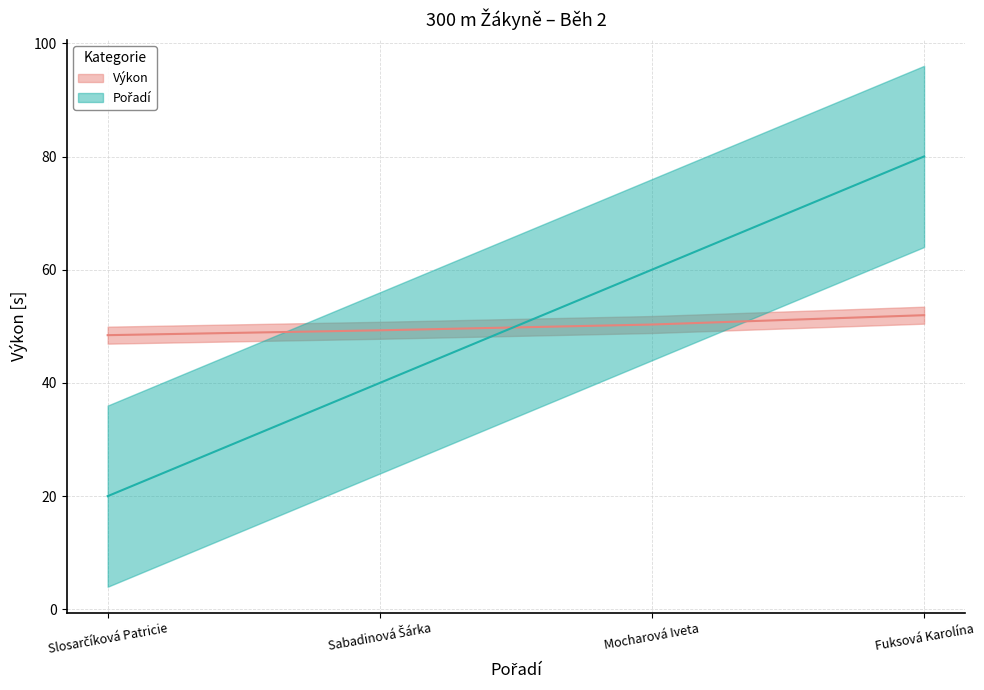

What is the value of the Pořadí point at the 4th from the left?

80.0